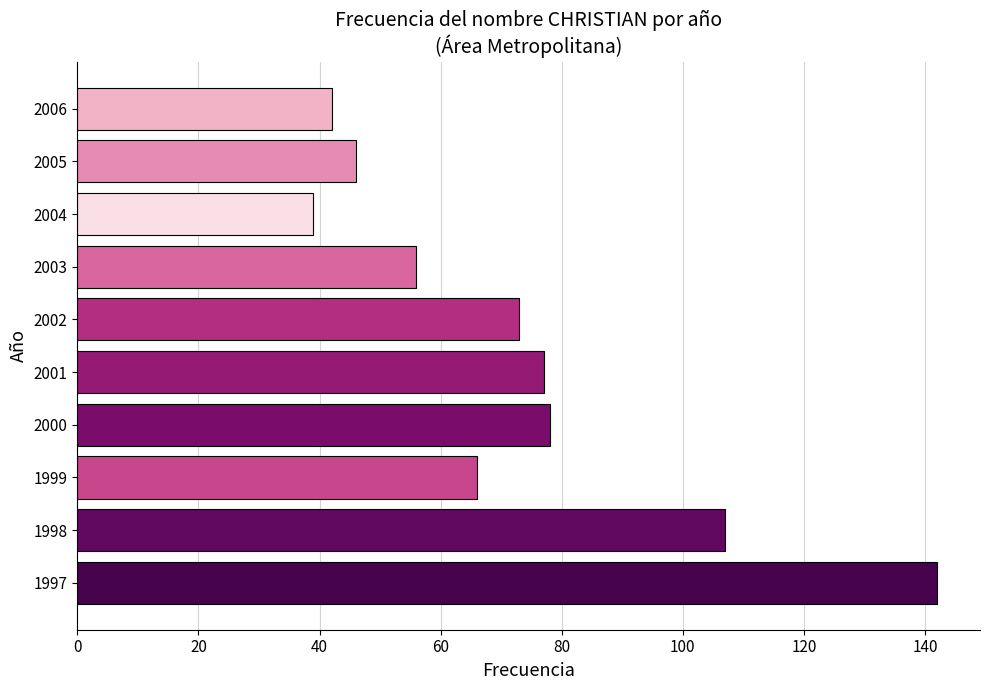

Is it true that the value at 2004 is 20?

False